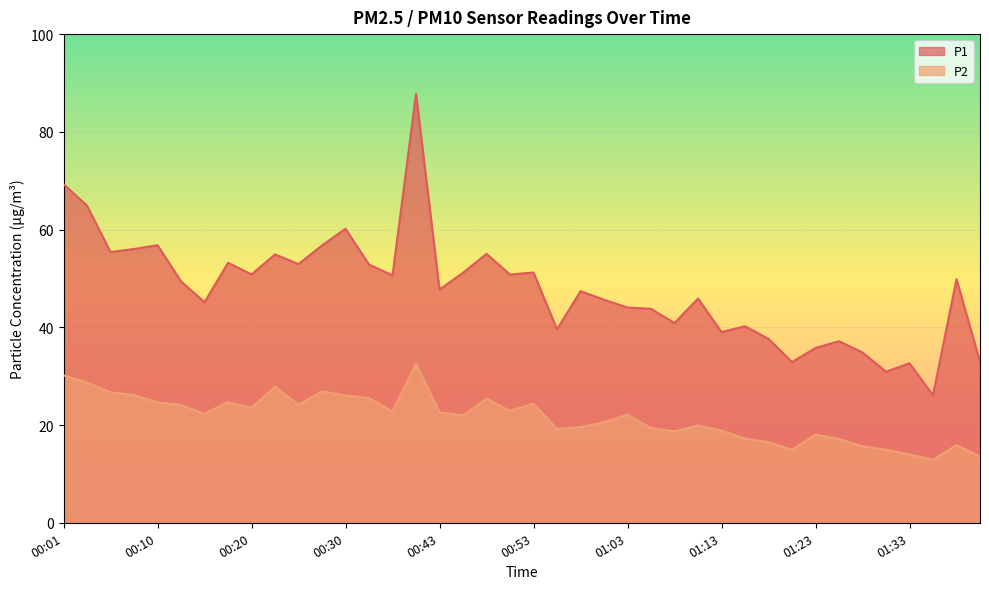

At which category is the sum across all series the highest?

00:41